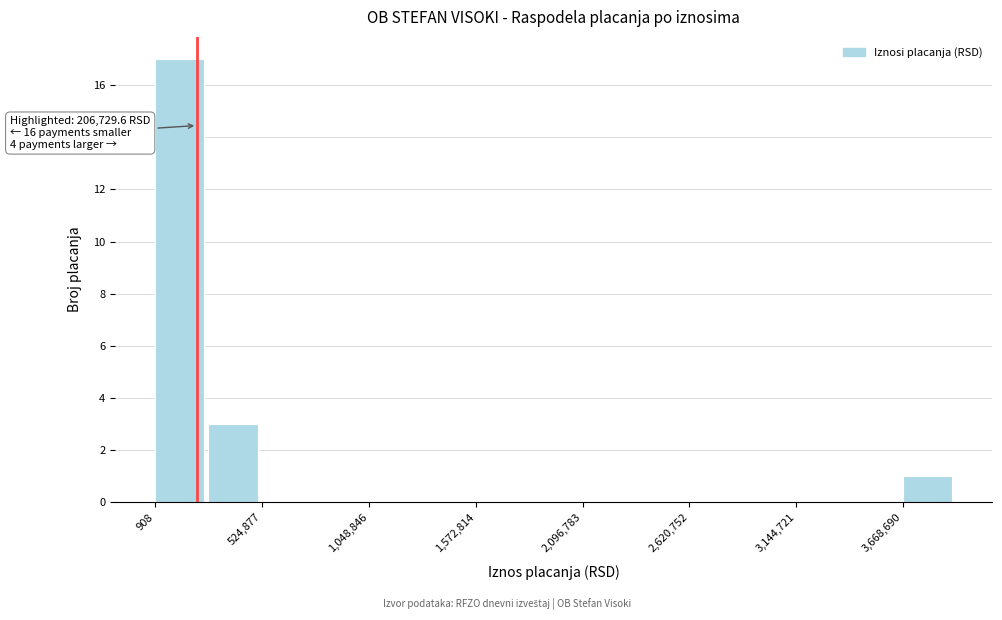

Read against the x-axis, roughly where is the centre of the tallest bar?

100000